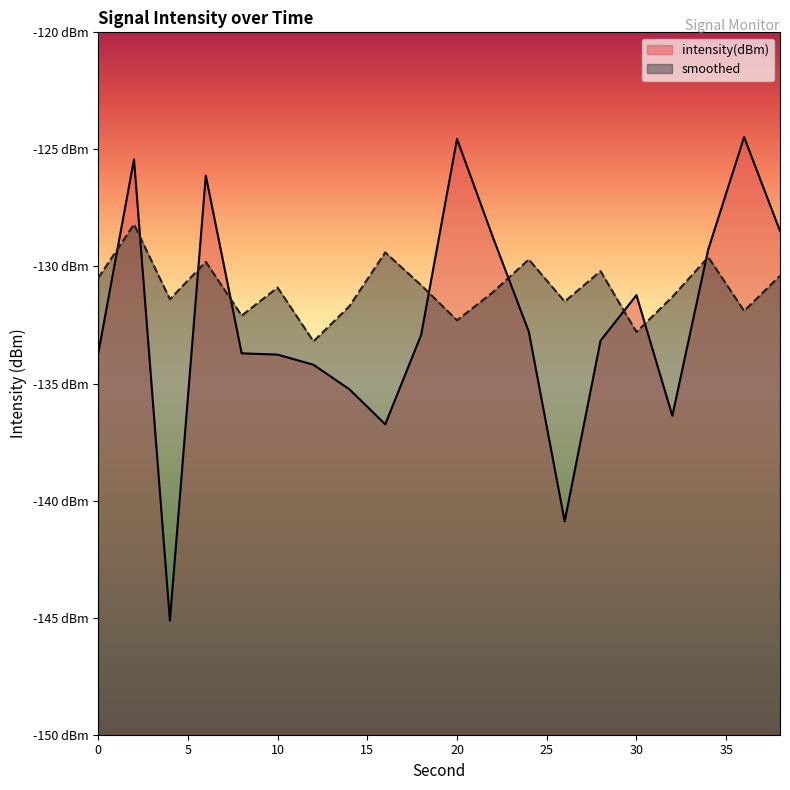

What is the total value across all series at 38?

-258.9